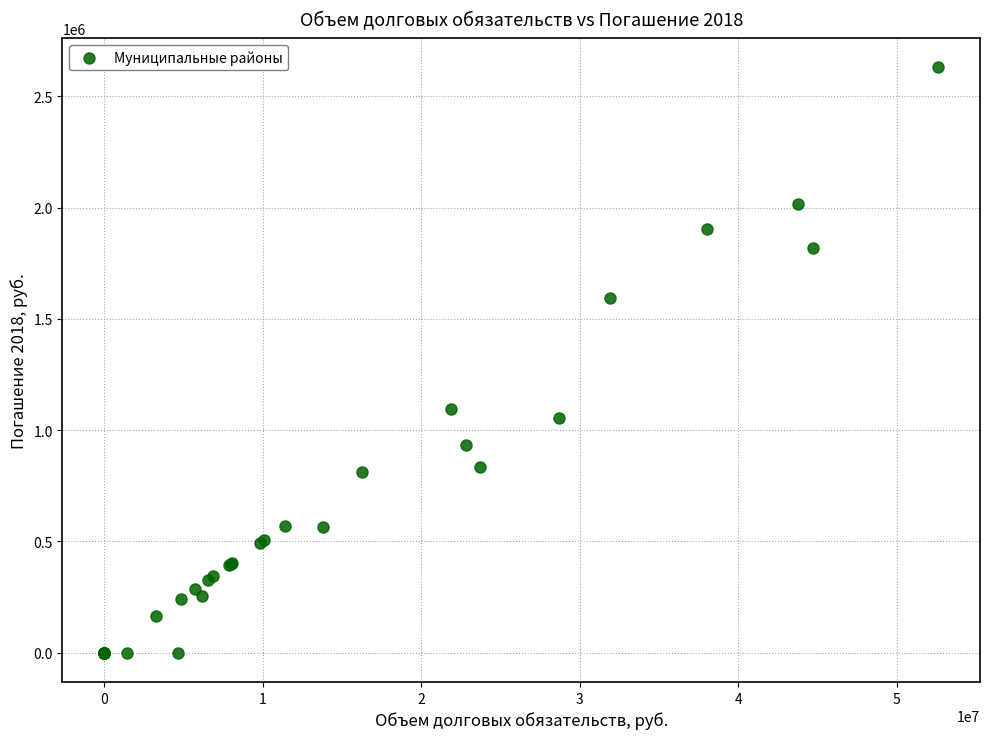

What Y value in the scatter plot is closest to 1315522?

1092618.4